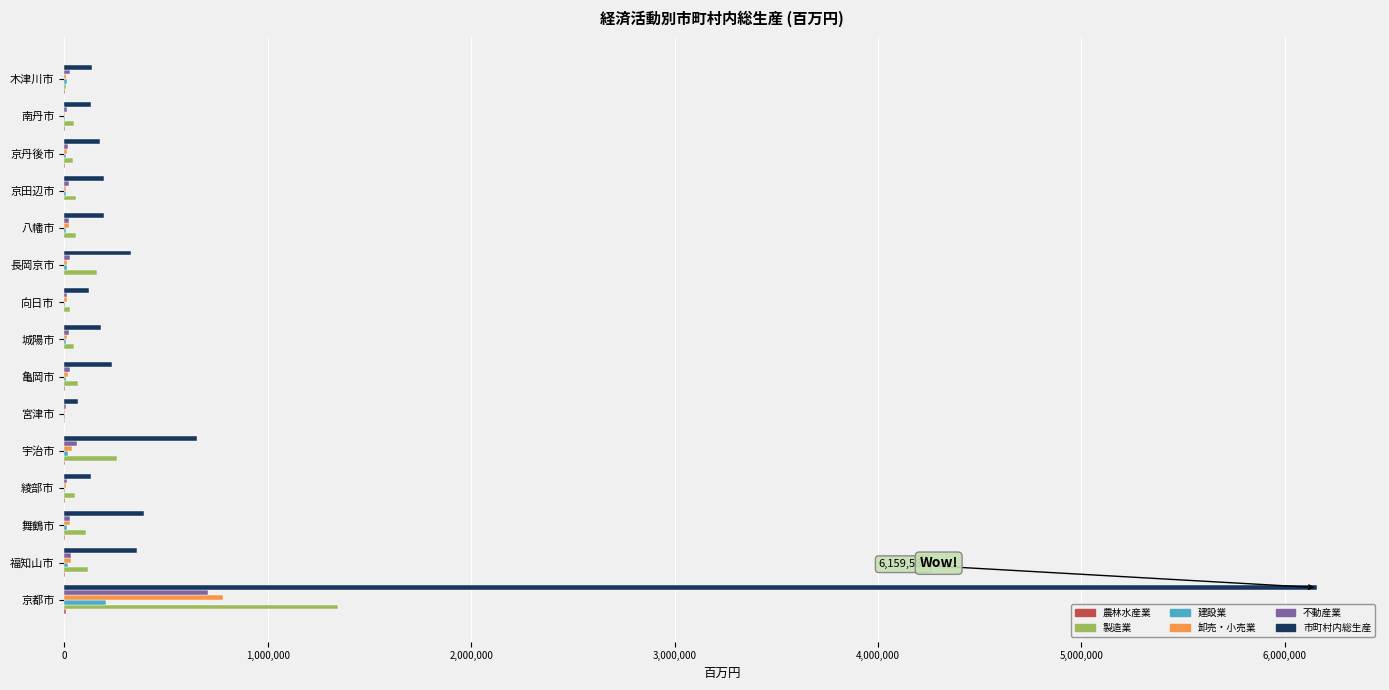

Is it true that 建設業 equals 203993 at 京都市?

True